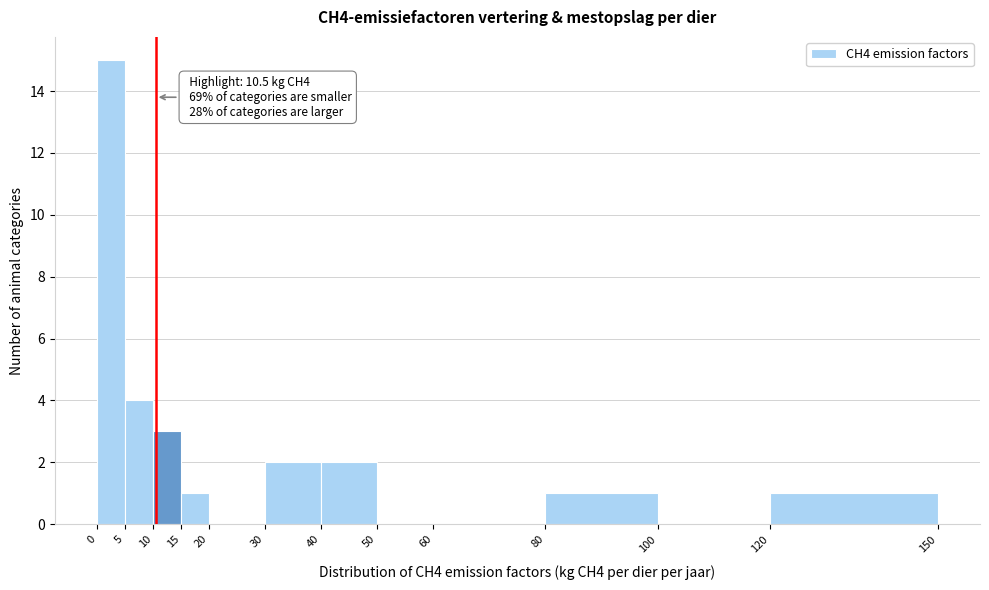

Which range on the x-axis has the tallest bar?

0 to 5